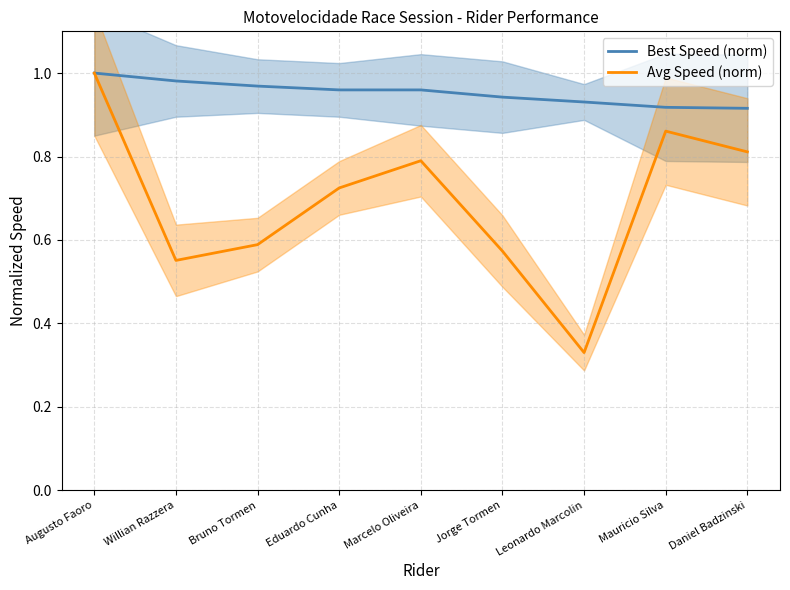

Is it true that Best Speed (norm) equals 0.4 at Jorge Tormen?

False